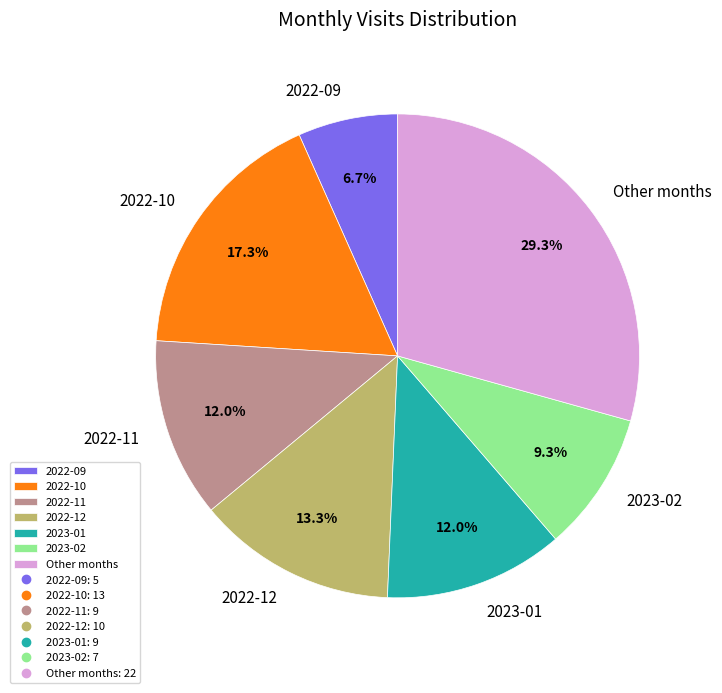

How many segments does this pie chart have?

7